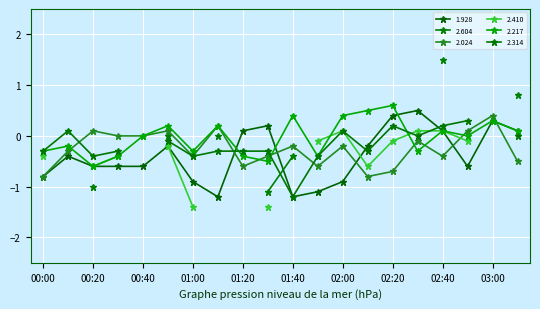

The 2.024 series shows -0.2 at 01:40. True or false?

True